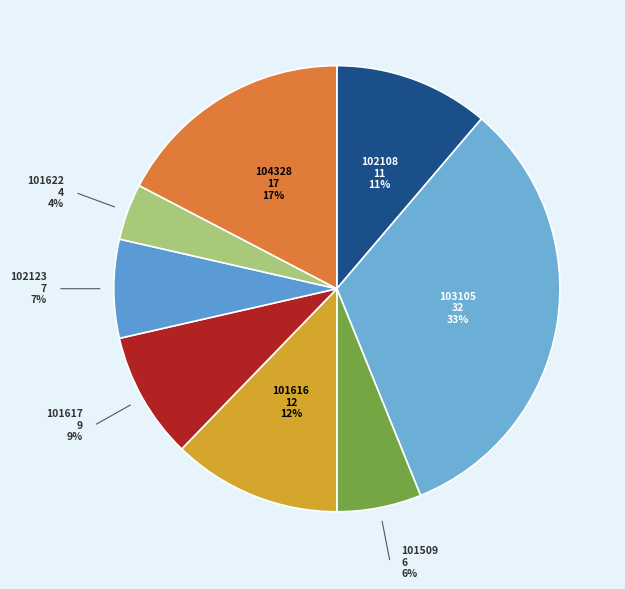

Between 103105 and 104328, which is larger?

103105